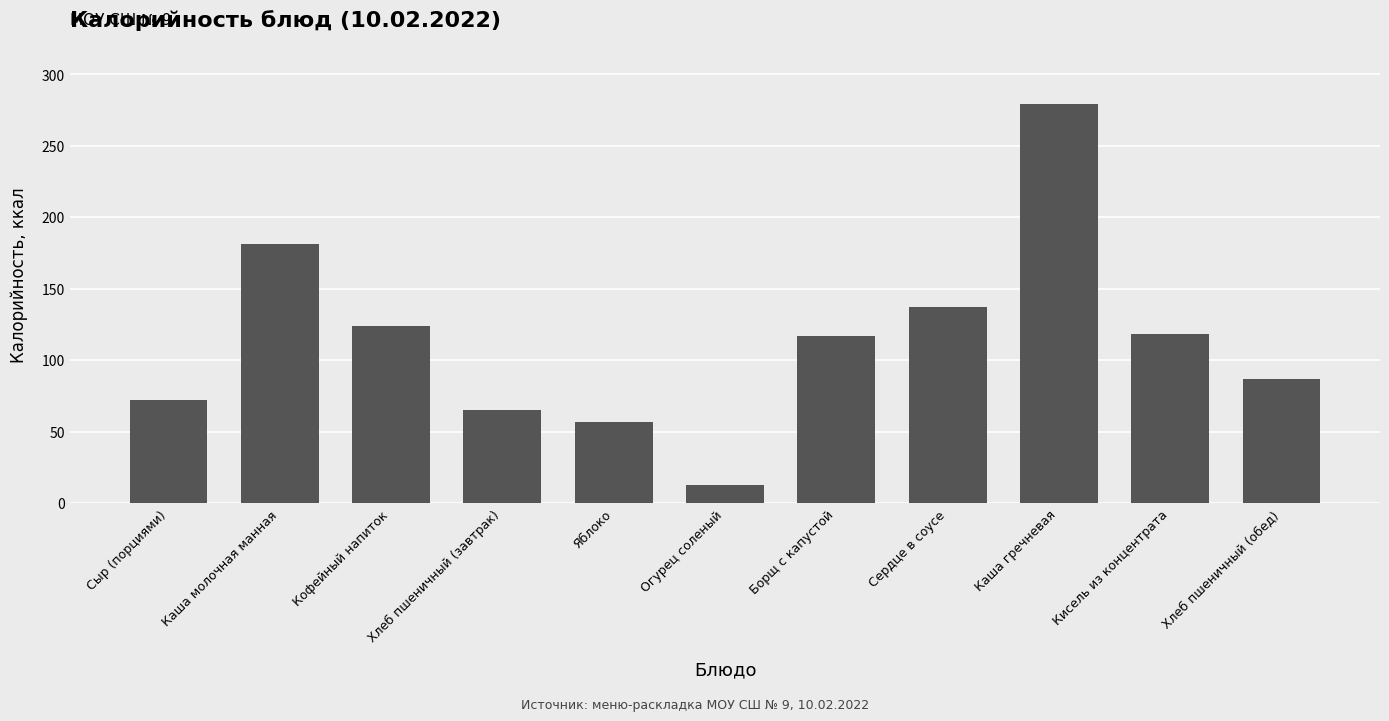

What is the change in value from Хлеб пшеничный (завтрак) to Хлеб пшеничный (обед)?

+22